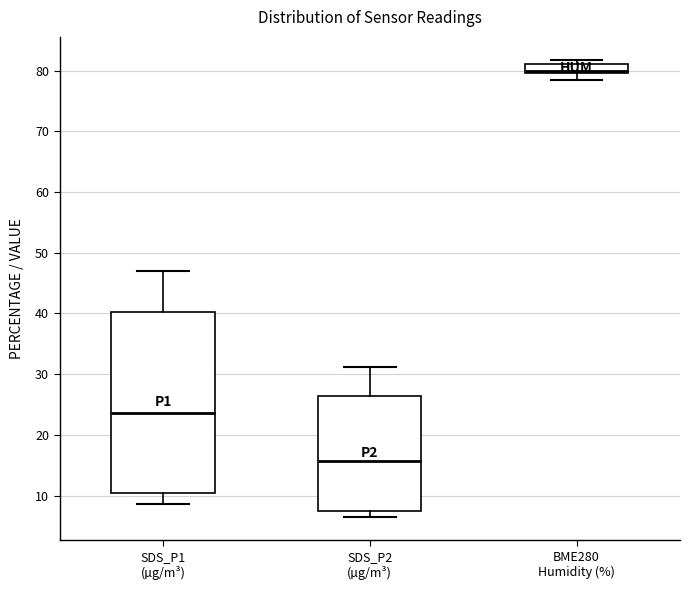

Where is the upper edge of the box for BME280 Humidity (%) on the y-axis? The values are not printed on the chart, so give them approximately, as read against the axis.

81